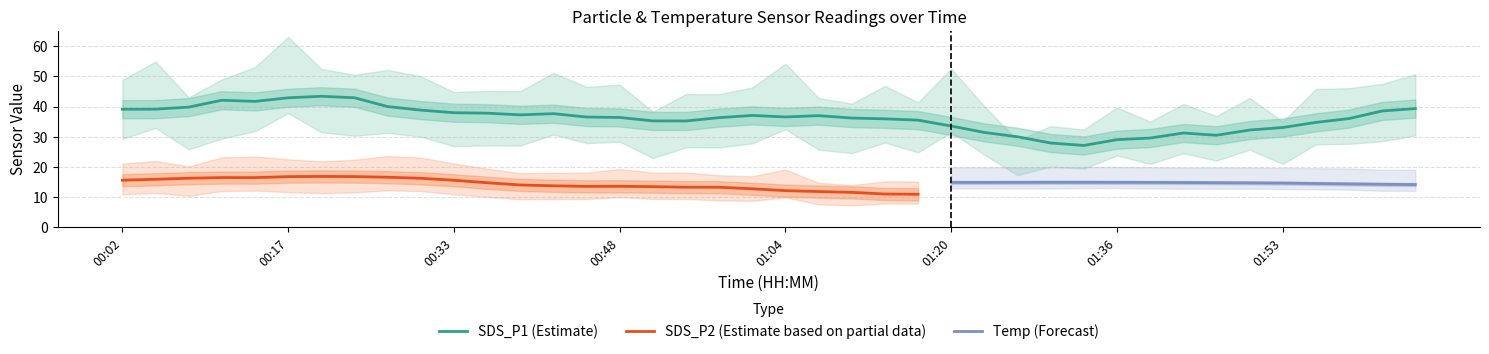

List the series in order of their peak value, highest first.

SDS_P1, SDS_P2, Temp